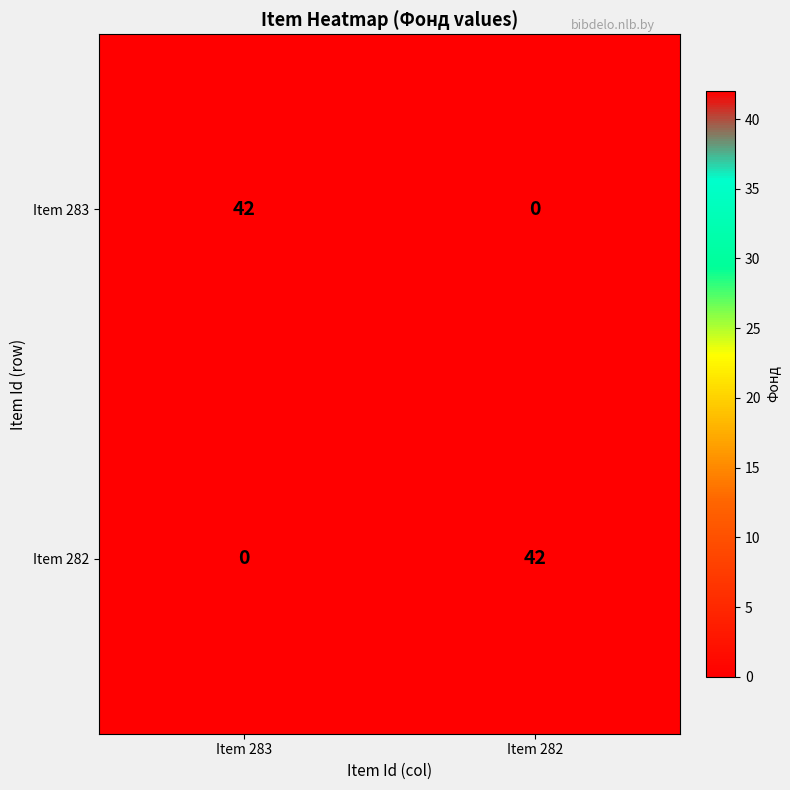

True or false: Item 283 has a value of 71 at Item 283.

False